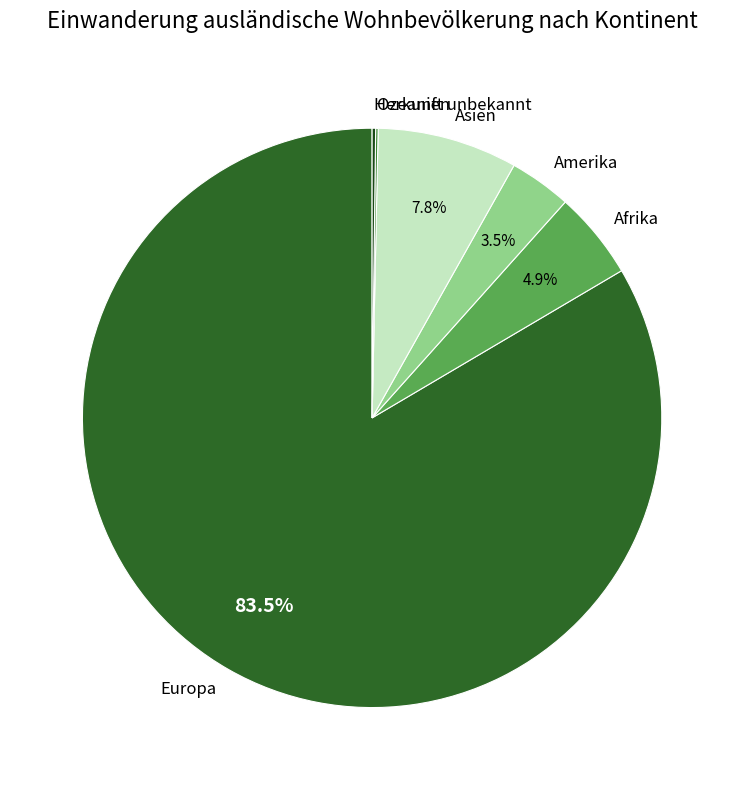

What is the largest slice in the pie chart?

Europa